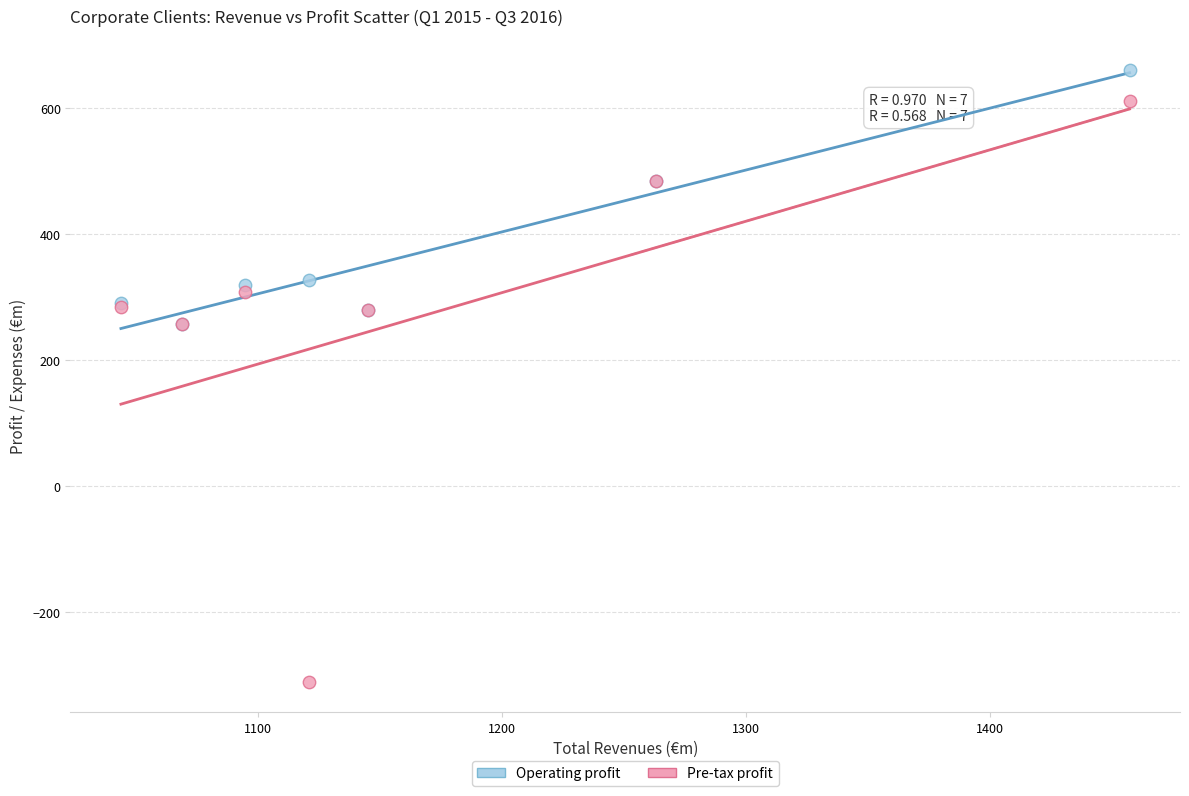

What are all the series names shown in the legend?

Operating profit, Pre-tax profit